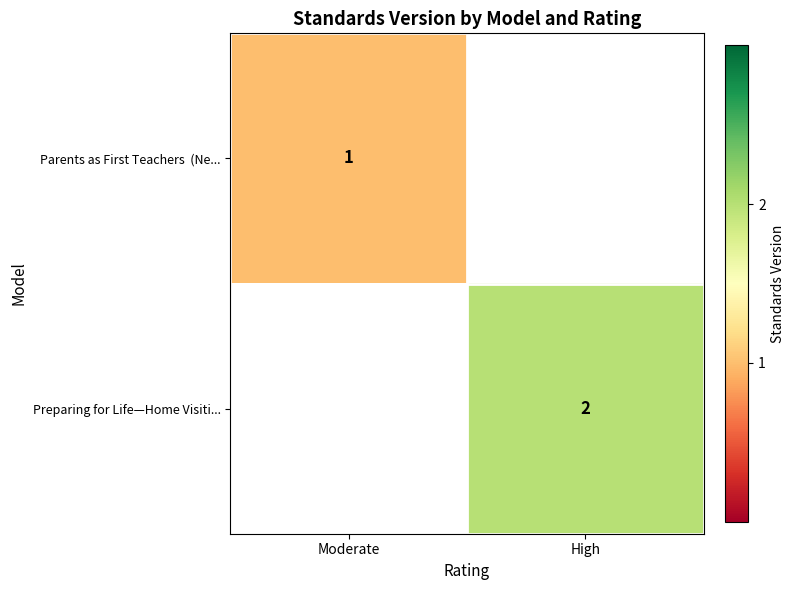

True or false: Preparing for Life—Home Visiti... has a value of 2 at High.

True